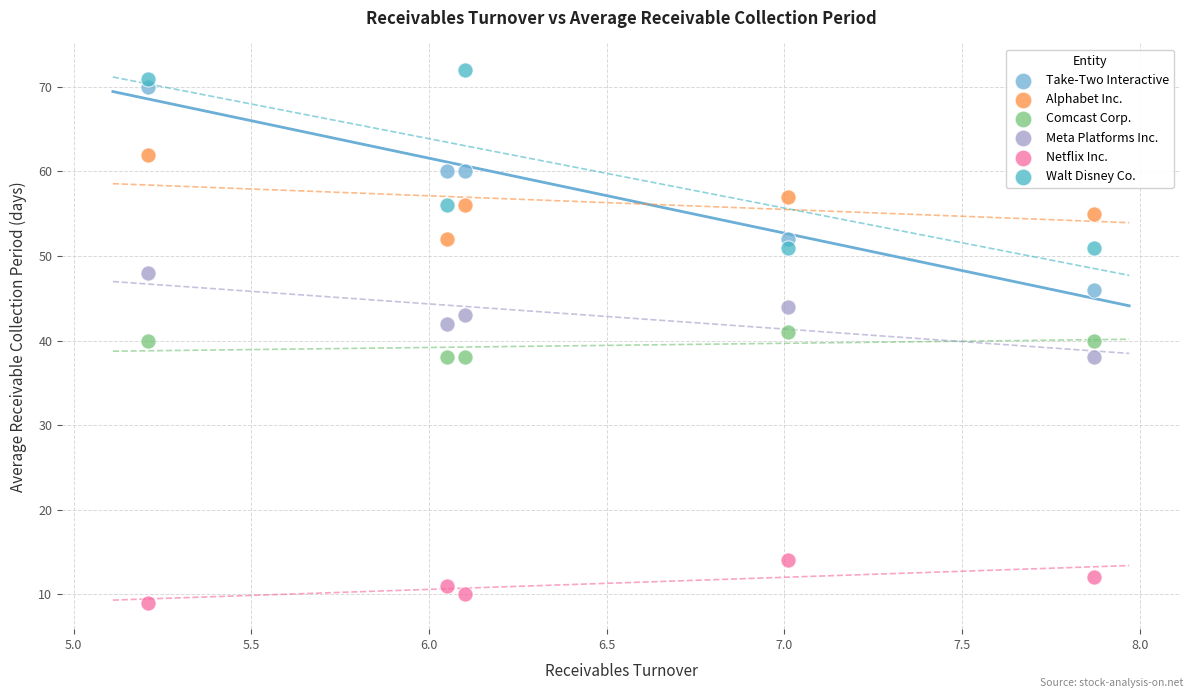

Which series contains the highest Y value?

Walt Disney Co.